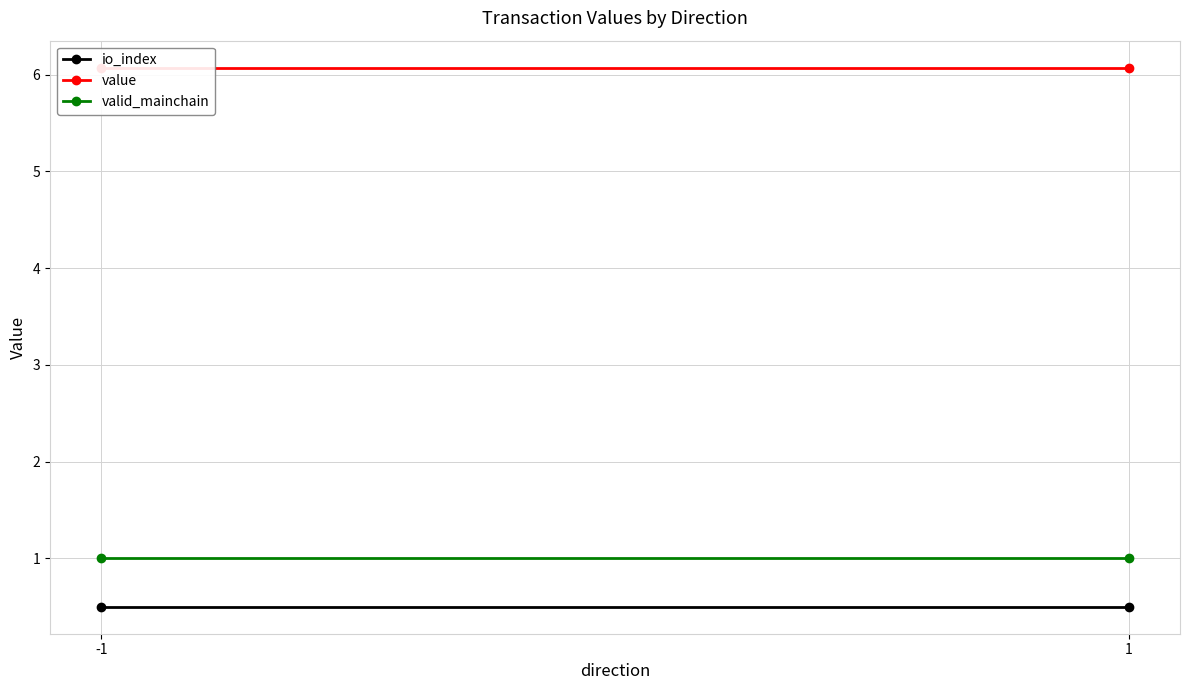

What is the maximum value for io_index?

0.5